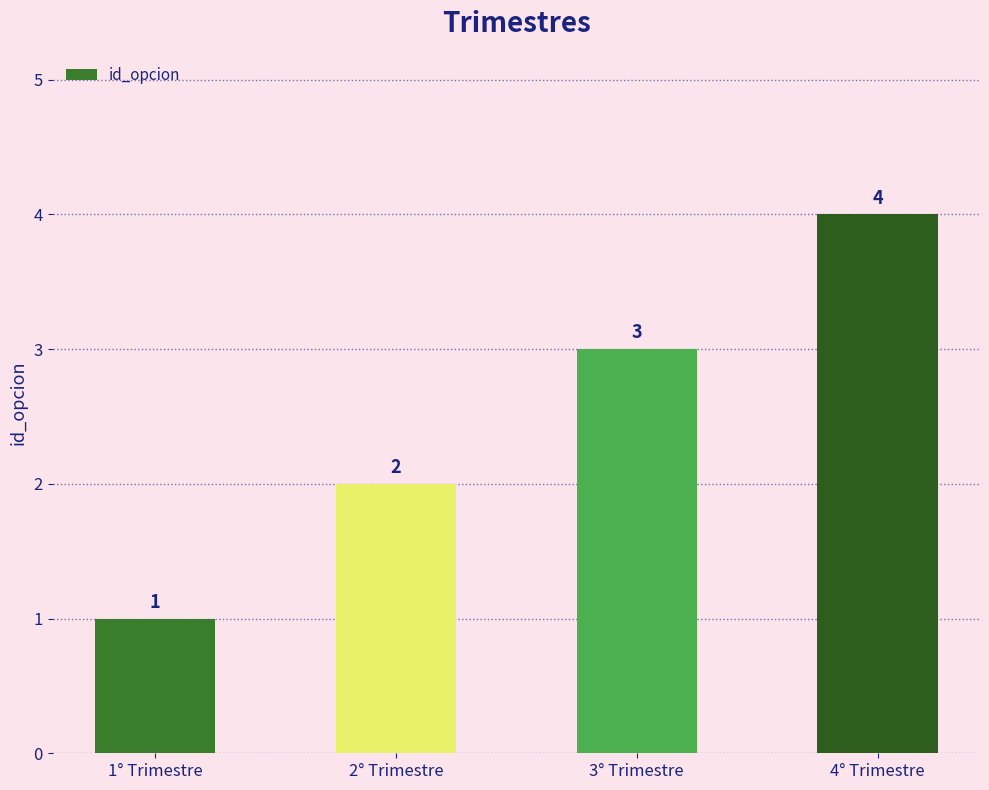

What is the difference between the second highest and minimum values?

2